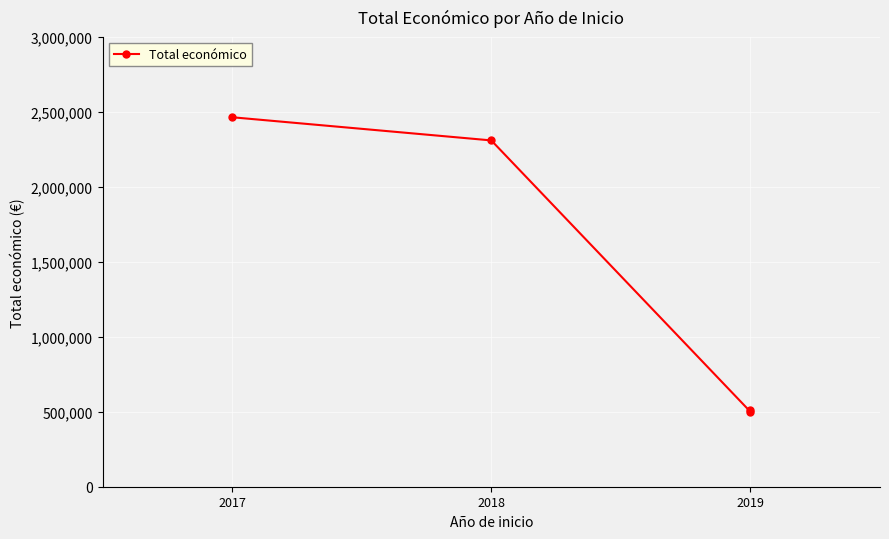

What is the difference between the values at 2019 and 2017?

1953525